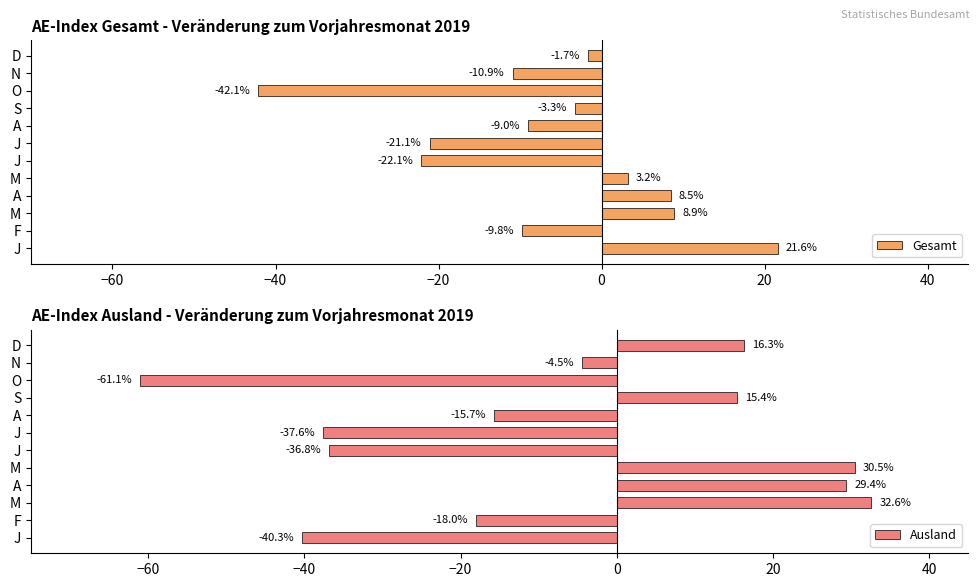

What is the value of the Gesamt bar at the 8th from the left?

-9.0